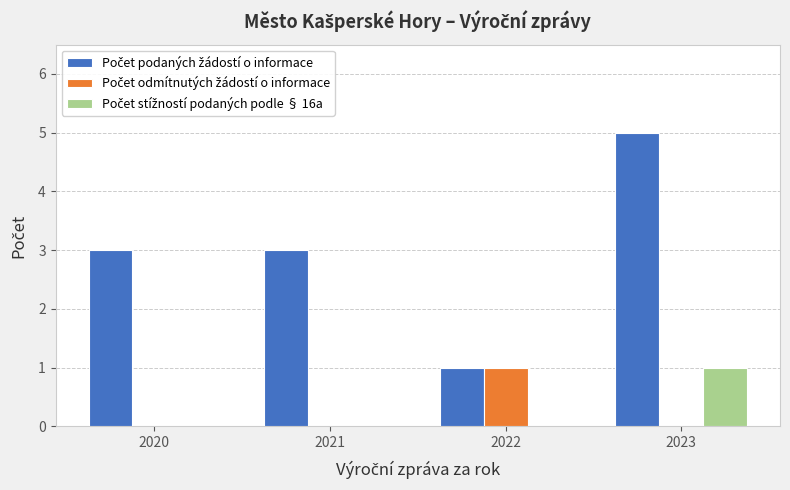

What is the greatest value displayed?

5